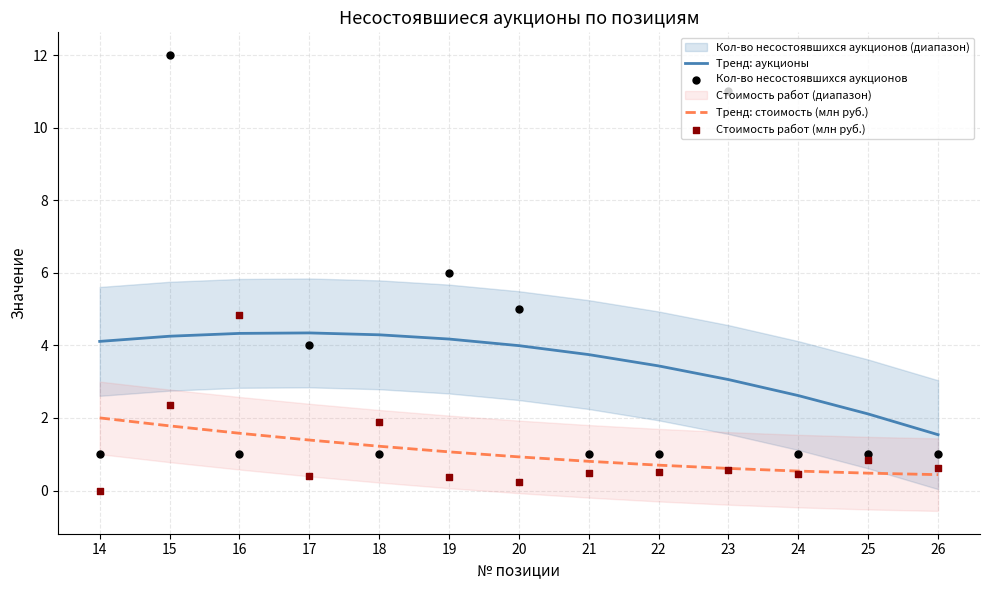

At which category is the sum across all series the highest?

15